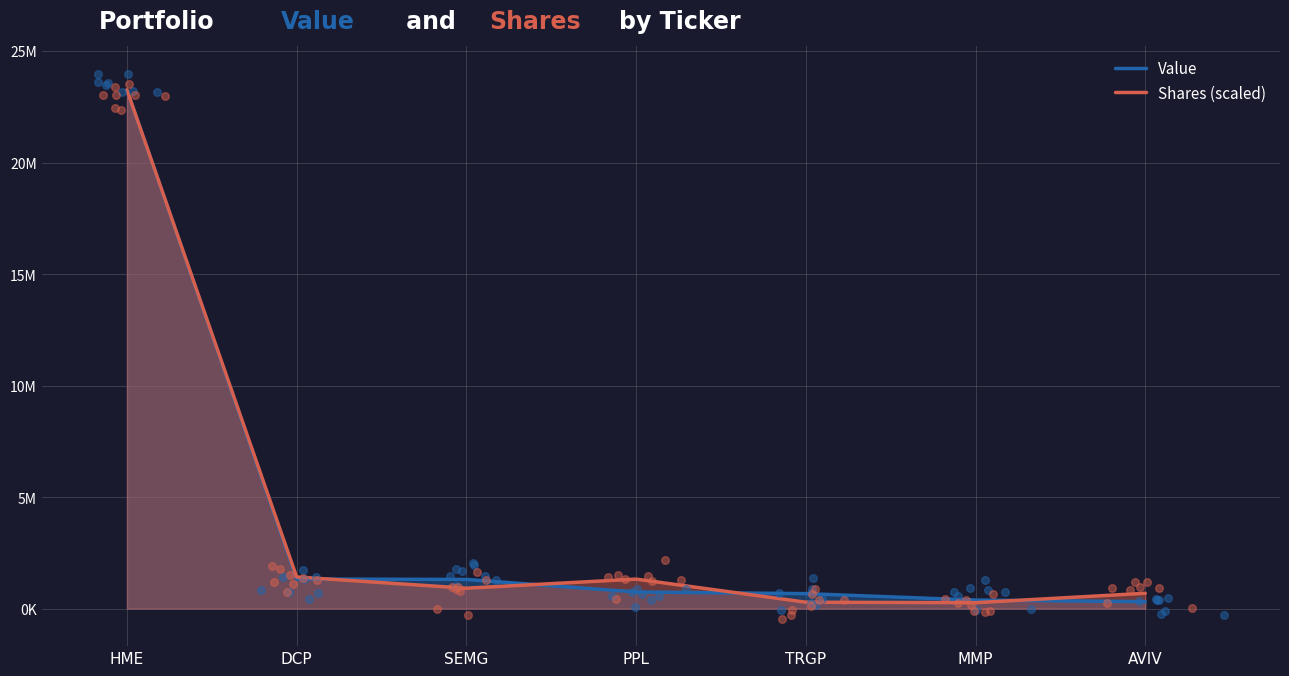

Which series has the largest total across all categories?

Shares (scaled)